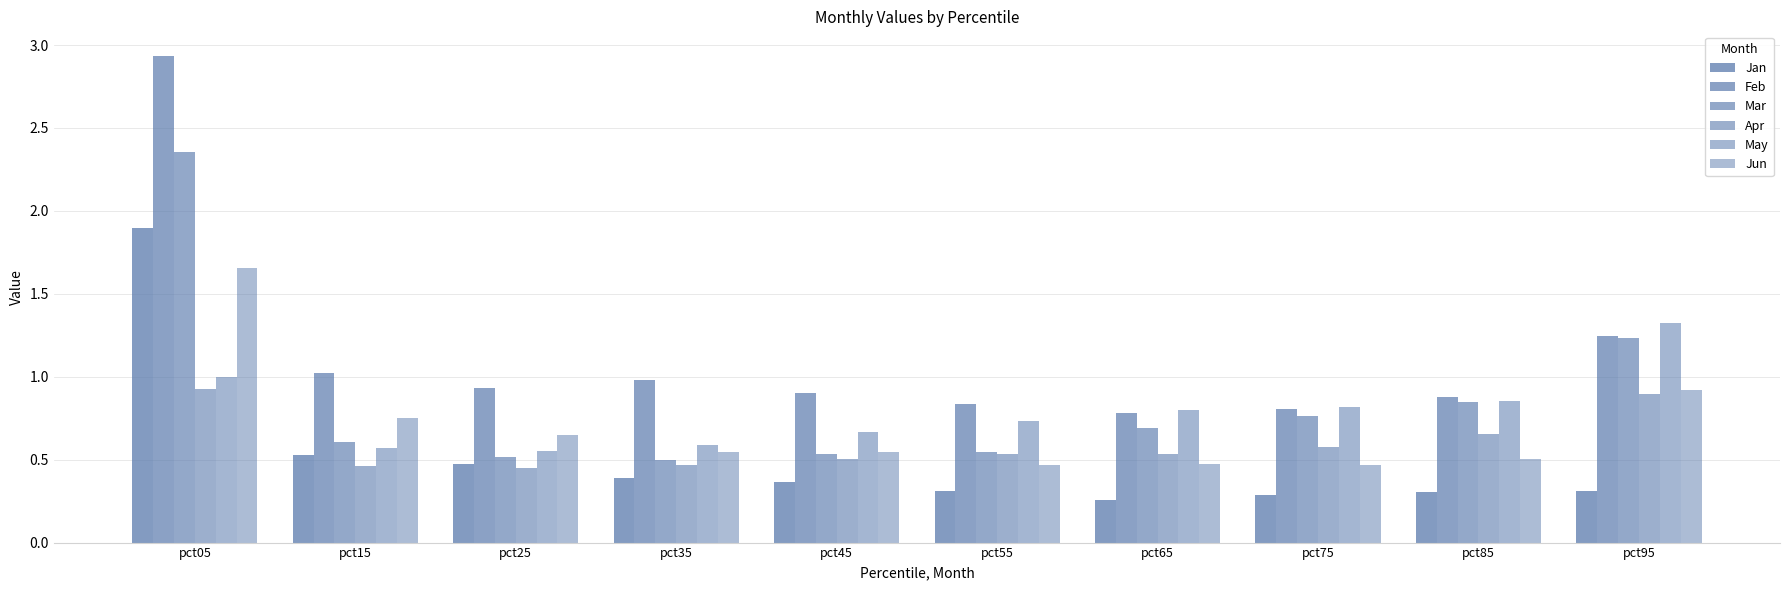

What is the sum of all Apr values?

6.0